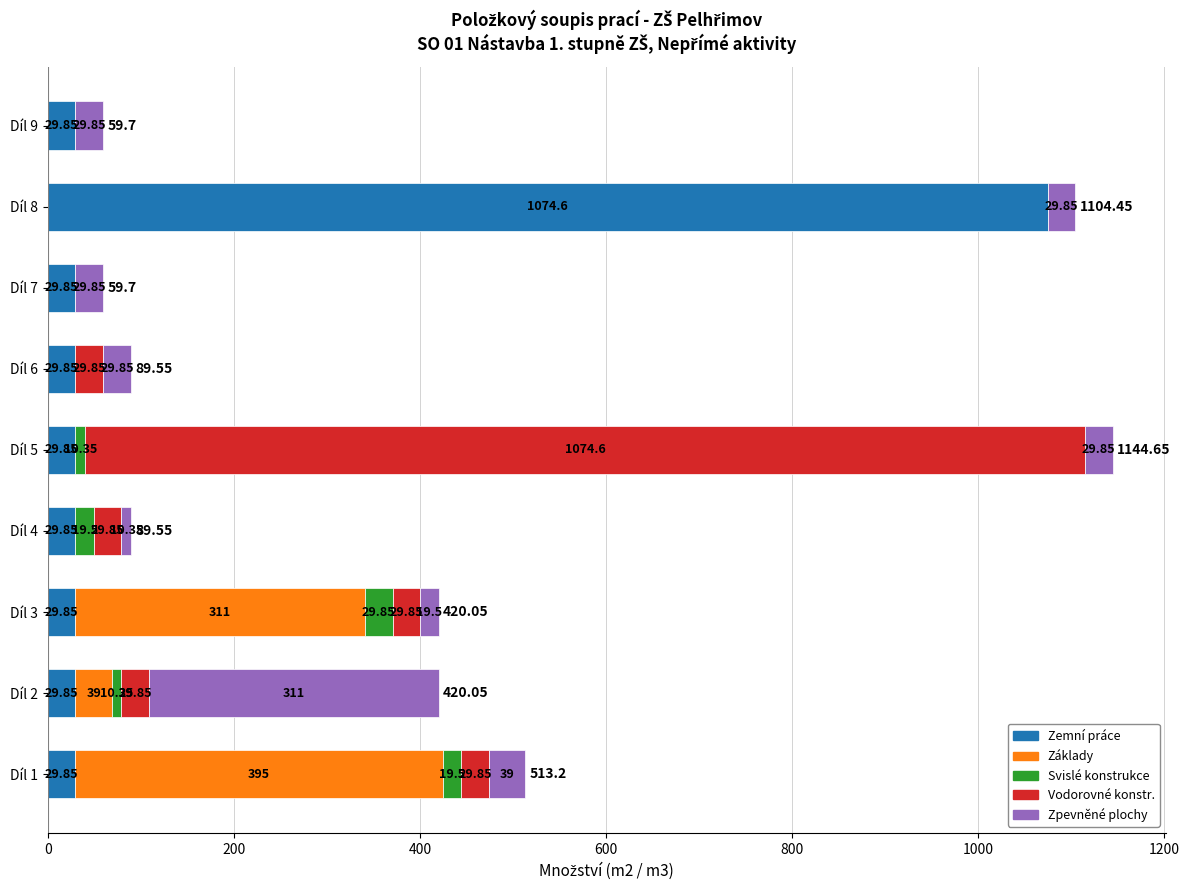

At which category is the sum across all series the highest?

Díl 5